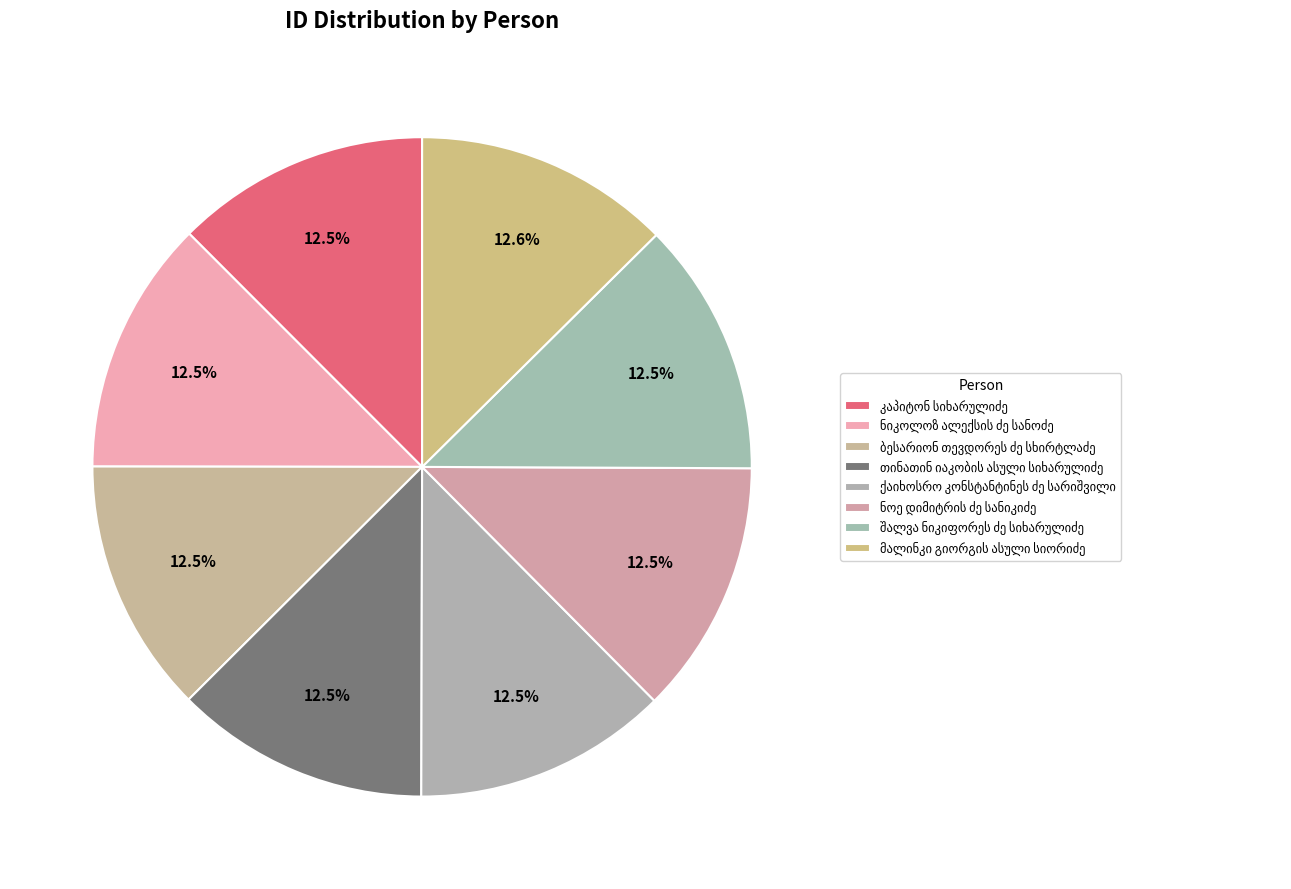

How many segments does this pie chart have?

8